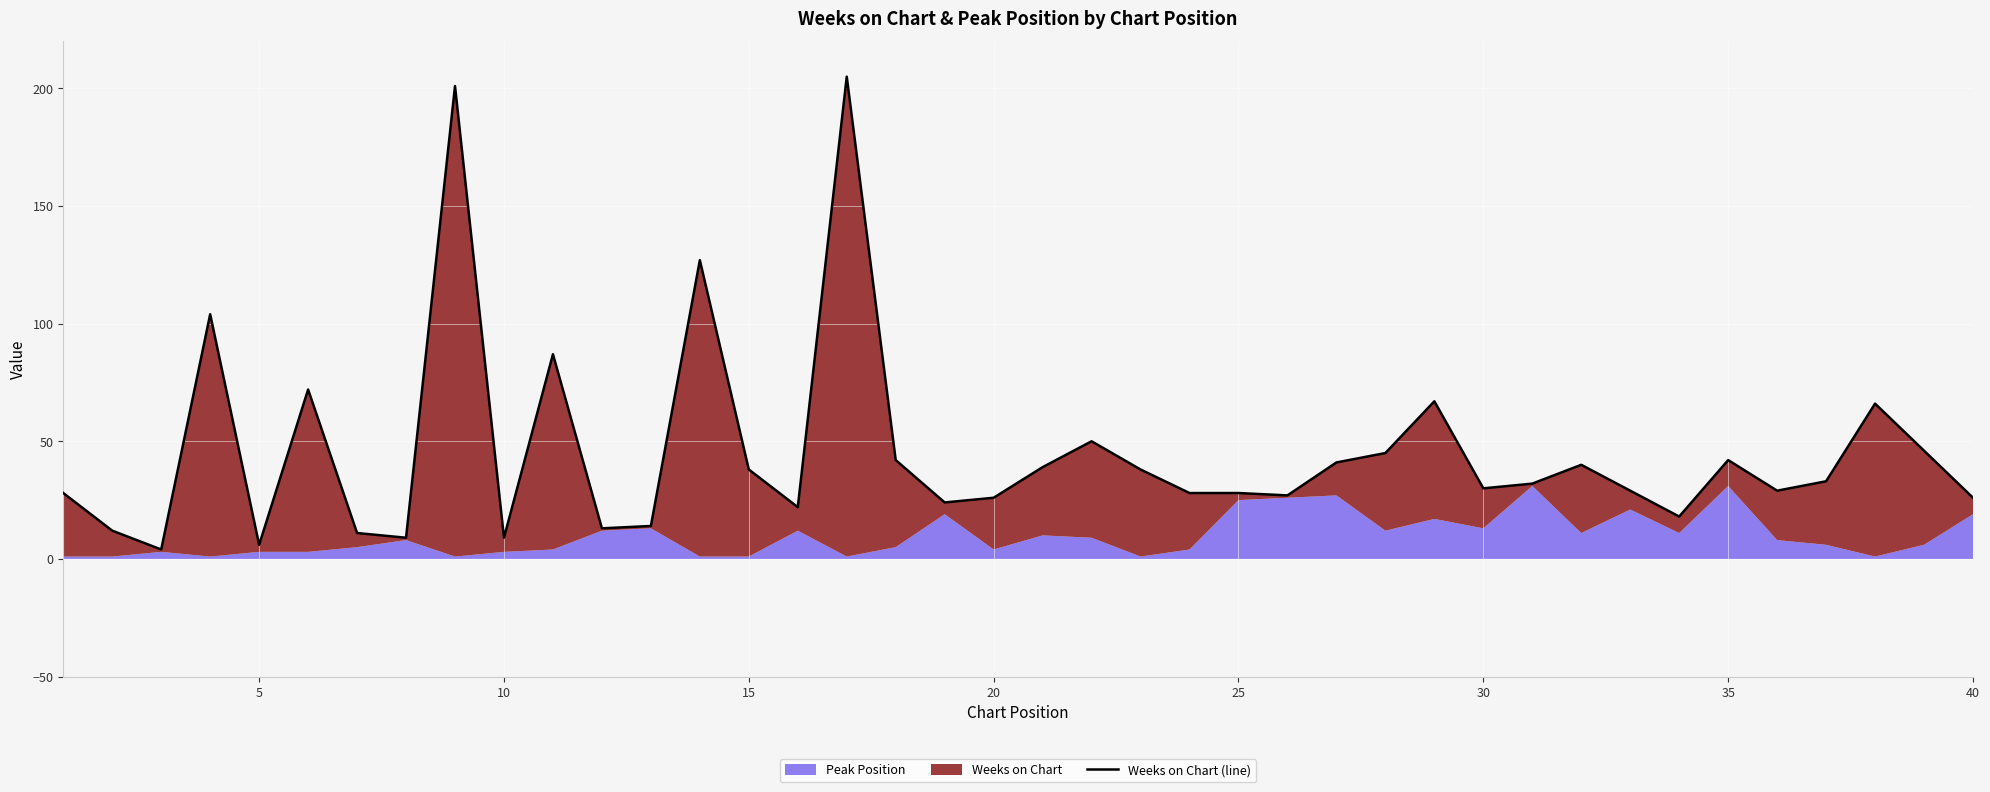

What is the sum of all values?

1808